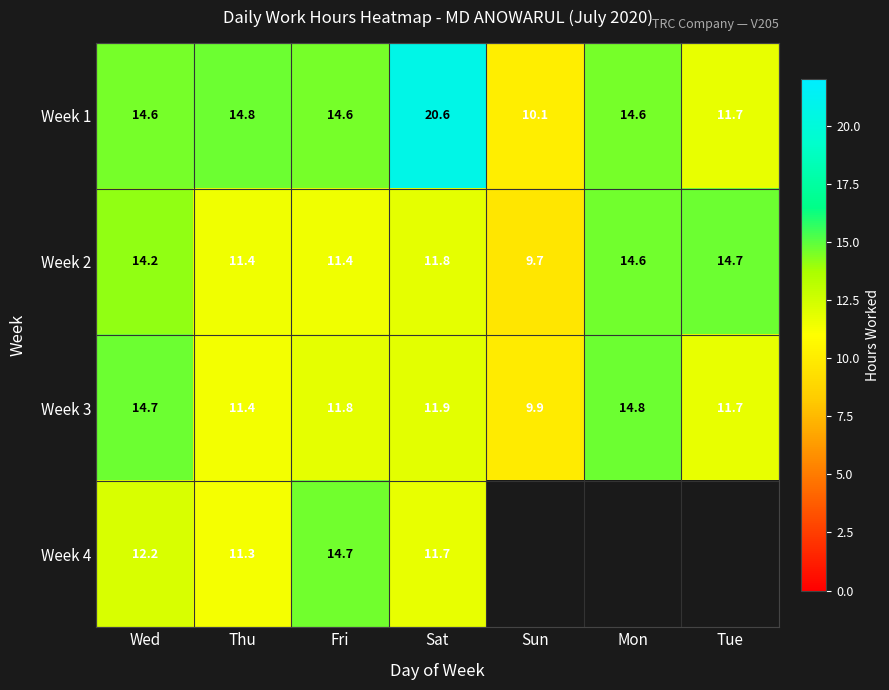

At which category is the sum across all series the highest?

Sat